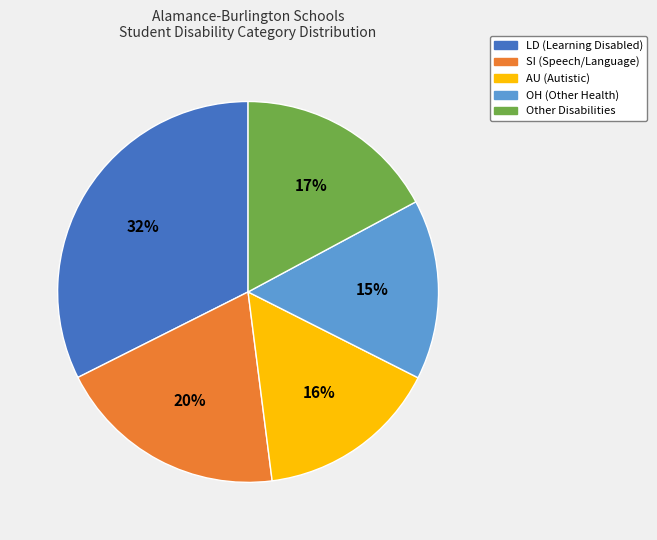

How many slices are in this pie chart?

5